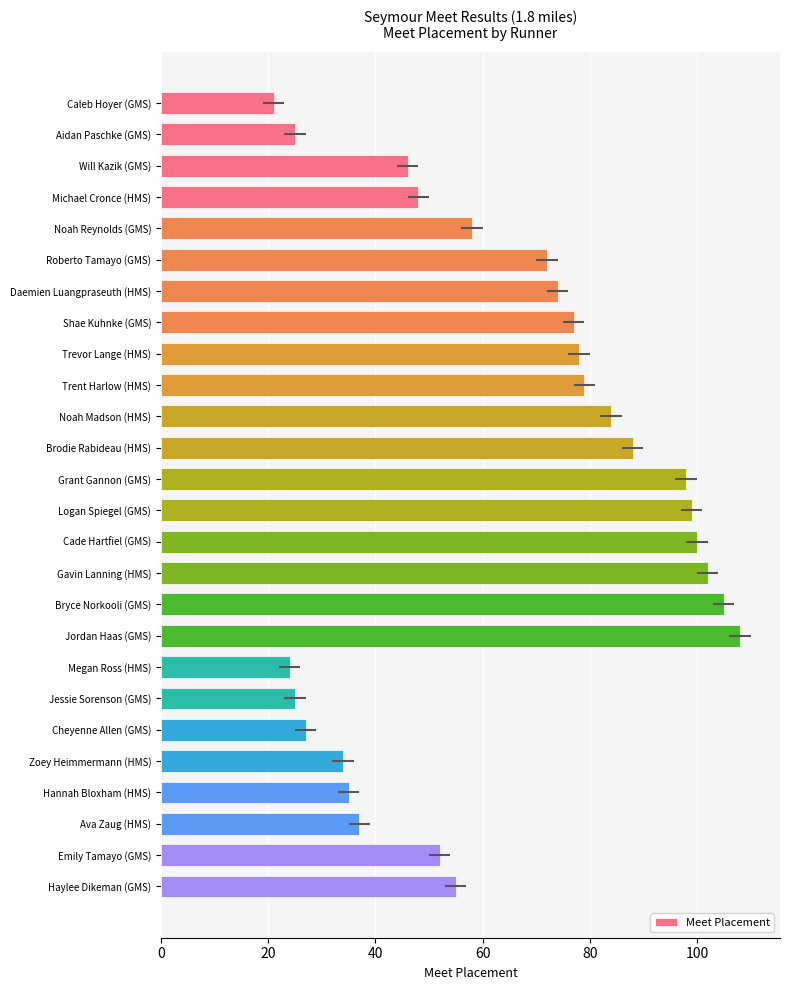

What is the approximate value at Noah Reynolds (GMS), to the nearest 10?

60